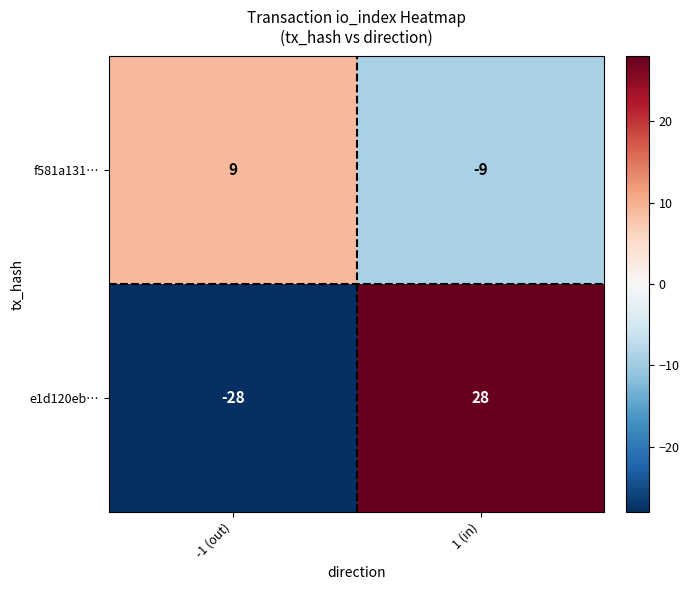

What is the total value across all series at 1 (in)?

19